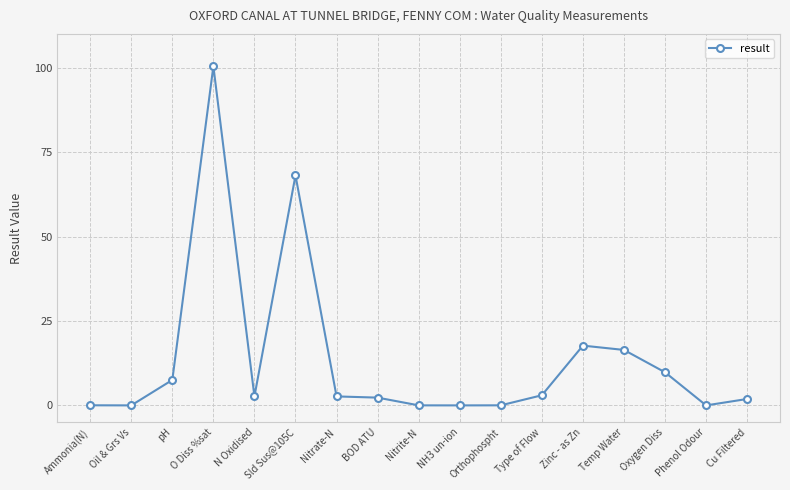

Between Type of Flow and pH, which is larger?

pH